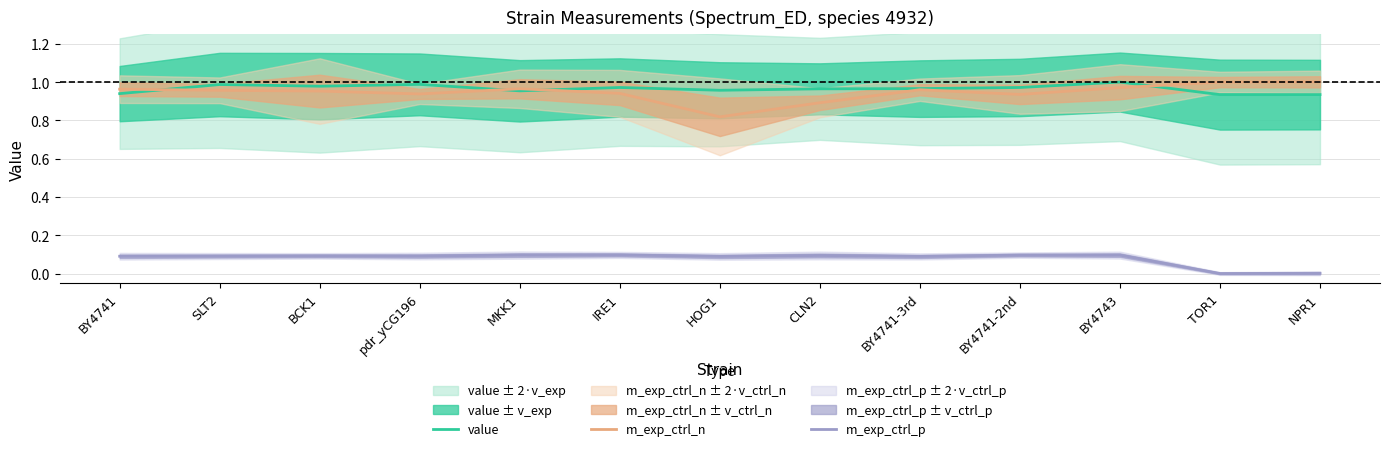

The value of value at BY4741-3rd is 1.0. True or false?

True